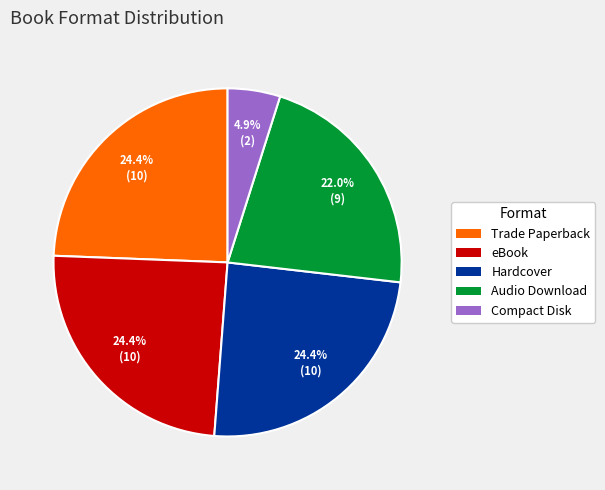

Which has a higher value, Audio Download or Compact Disk?

Audio Download